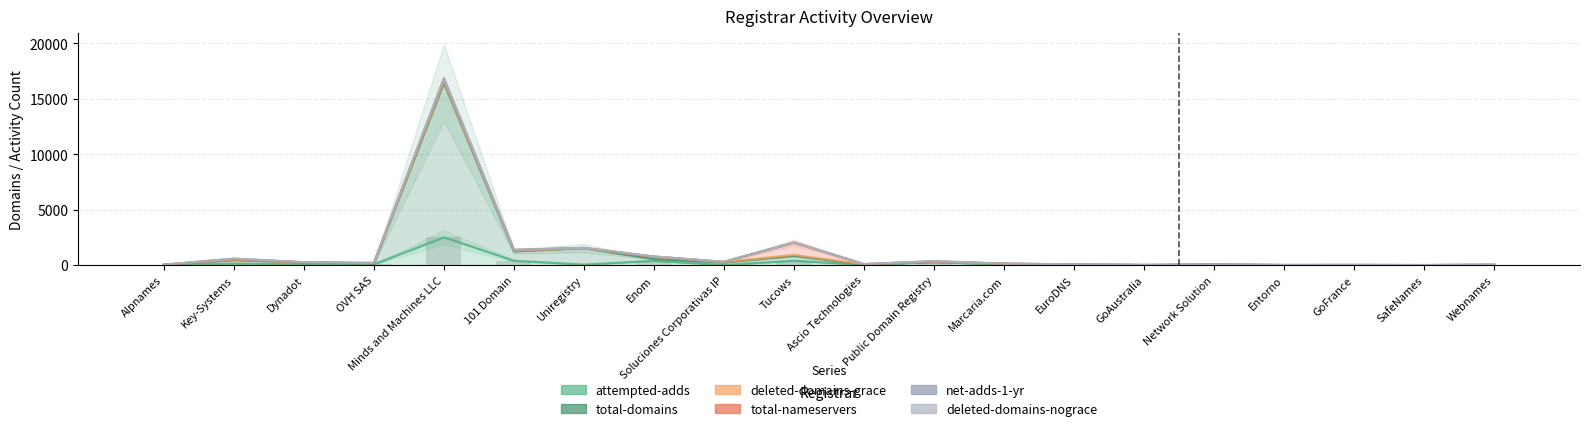

Count the number of data series in this chart.

6